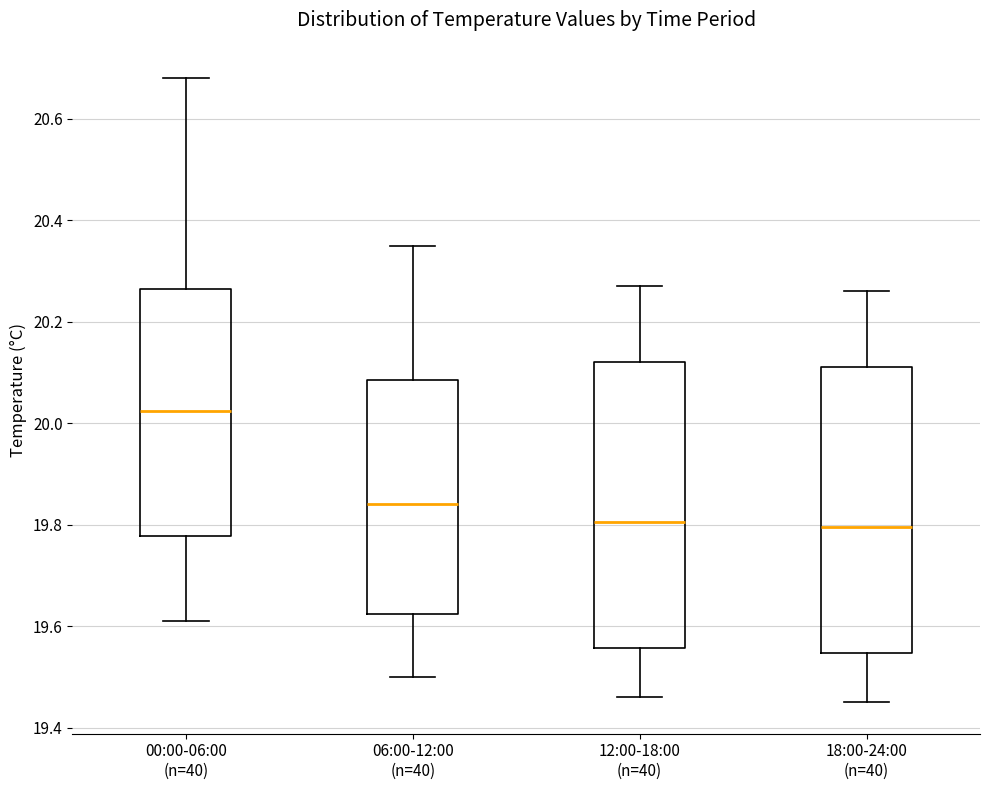

Reading left to right, transcribe this box plot: for each box, give where its median line is, the range the box spans, and where its two whiskers end, as read against the y-axis. The values are not printed on the chart, so give them approximately, as read against the axis.

00:00-06:00 (n=40): median 20.02, box 19.78 to 20.26, whiskers 19.62 to 20.68
06:00-12:00 (n=40): median 19.84, box 19.62 to 20.08, whiskers 19.50 to 20.36
12:00-18:00 (n=40): median 19.80, box 19.56 to 20.12, whiskers 19.46 to 20.28
18:00-24:00 (n=40): median 19.80, box 19.54 to 20.12, whiskers 19.46 to 20.26